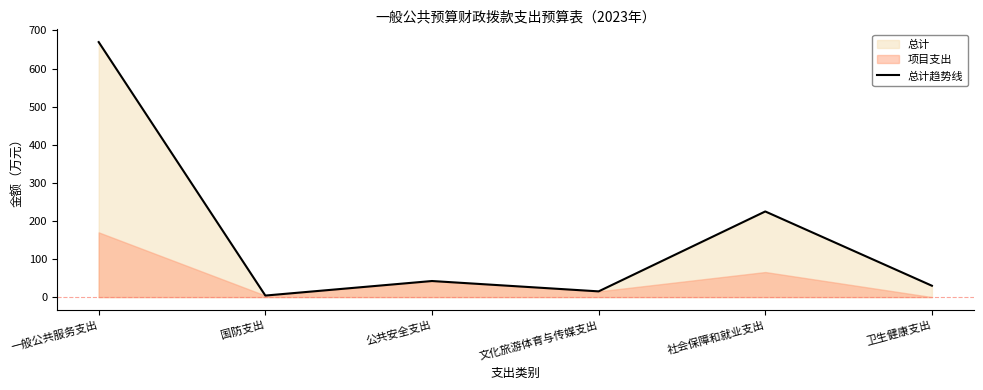

Where is the data nearest to the value 336?

社会保障和就业支出